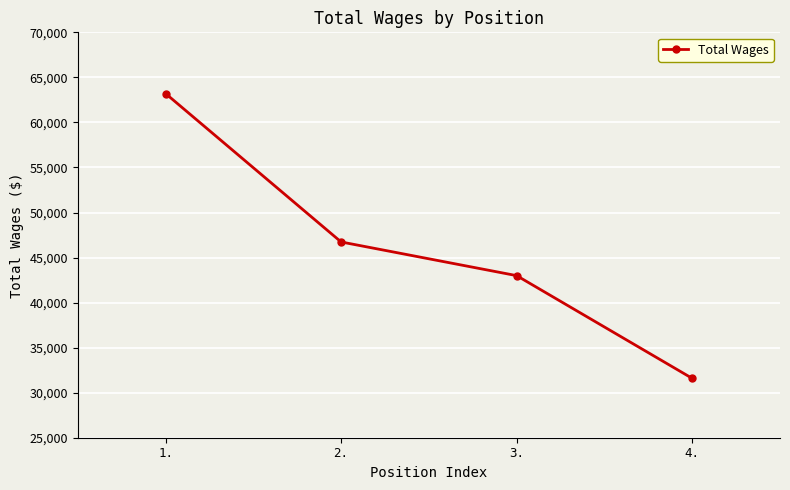

List the labels in order of value, largest first.

1., 2., 3., 4.